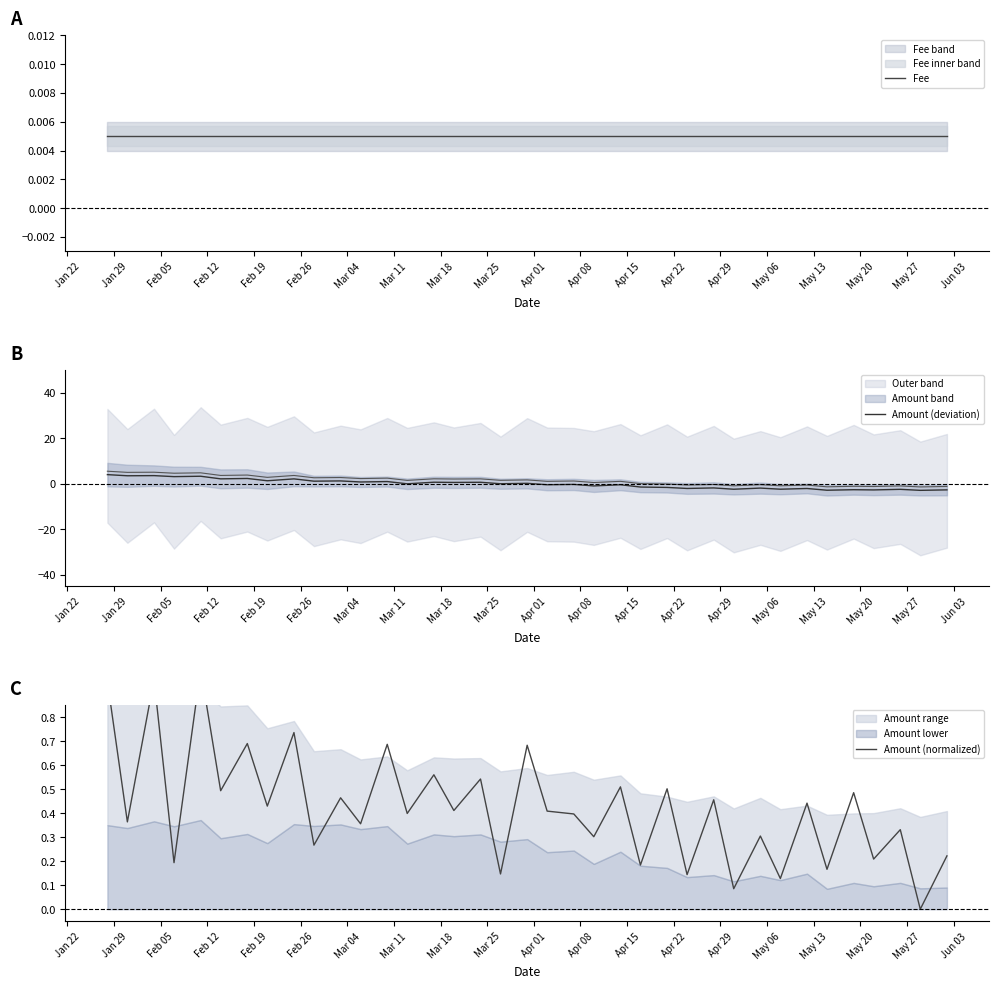

Count the number of categories in the chart.

37